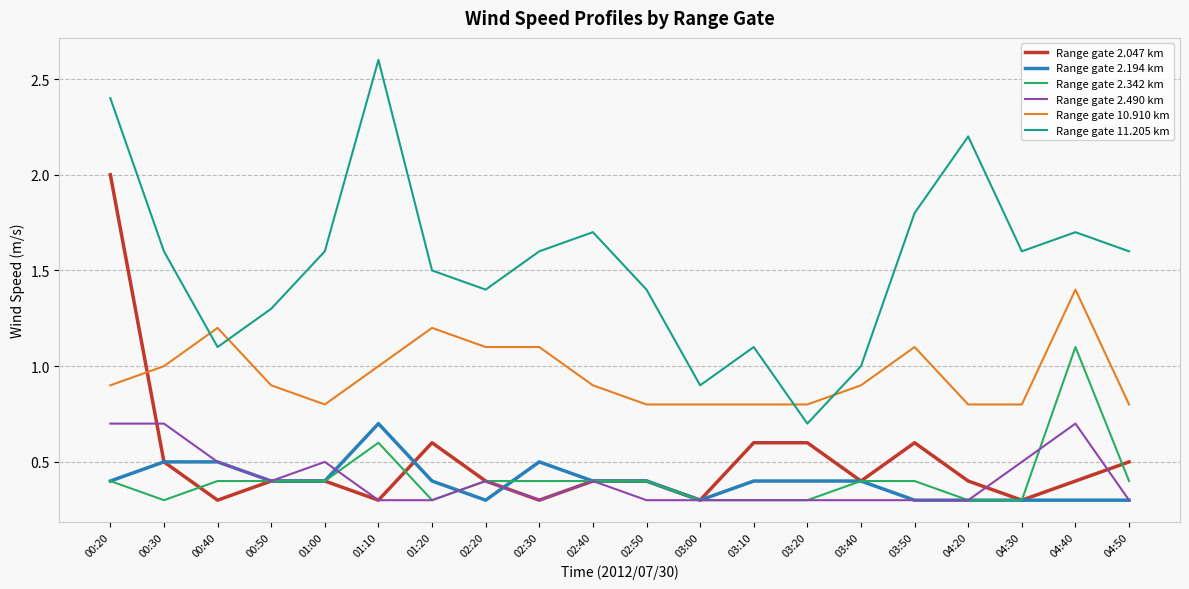

How many lines are shown in the chart?

6